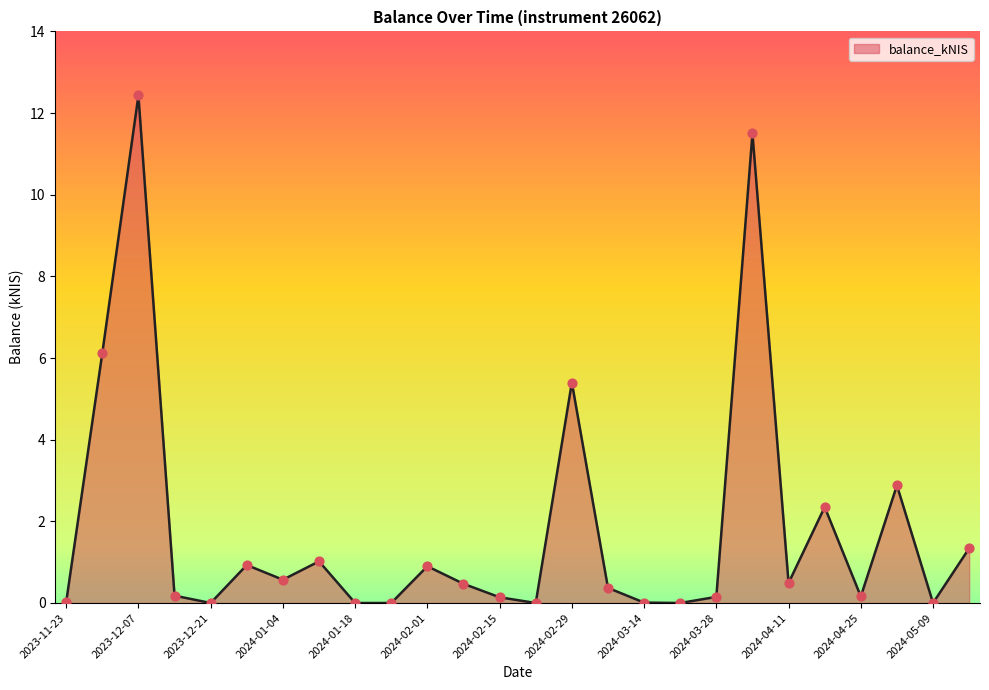

What is the difference between the maximum and minimum values?

12.4